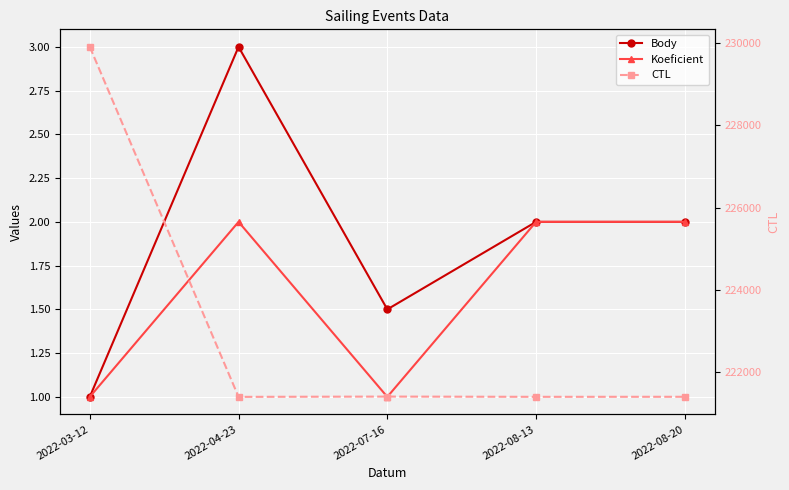

True or false: Koeficient and CTL cross at least once.

False